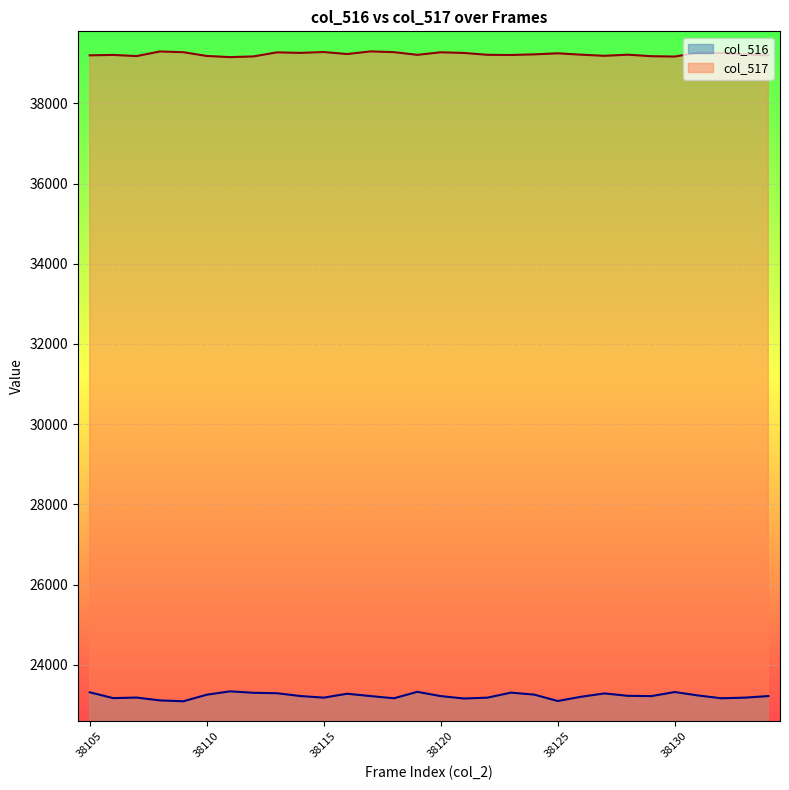

True or false: col_517 has a value of 39264 at 38131.

True